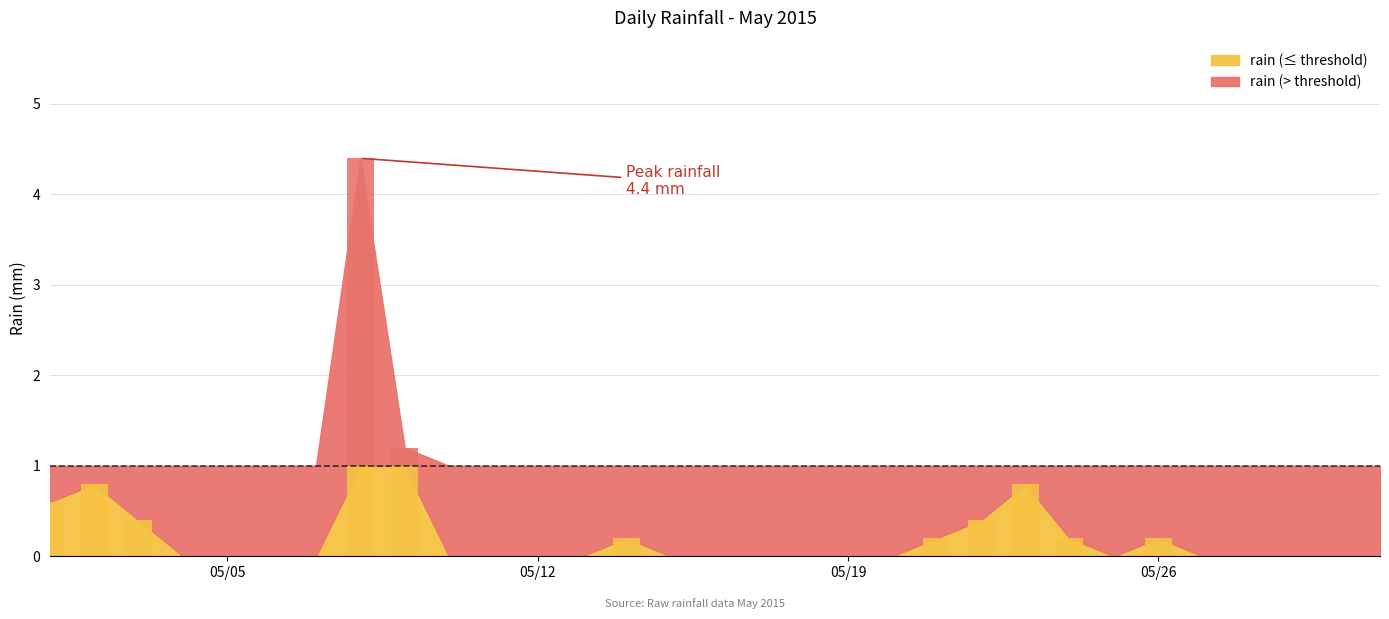

List the labels in order of value, smallest first.

2015-05-04, 2015-05-05, 2015-05-06, 2015-05-07, 2015-05-10, 2015-05-11, 2015-05-12, 2015-05-13, 2015-05-15, 2015-05-16, 2015-05-17, 2015-05-18, 2015-05-19, 2015-05-20, 2015-05-25, 2015-05-27, 2015-05-28, 2015-05-29, 2015-05-30, 2015-05-31, 2015-05-14, 2015-05-21, 2015-05-24, 2015-05-26, 2015-05-03, 2015-05-22, 2015-05-01, 2015-05-02, 2015-05-23, 2015-05-09, 2015-05-08